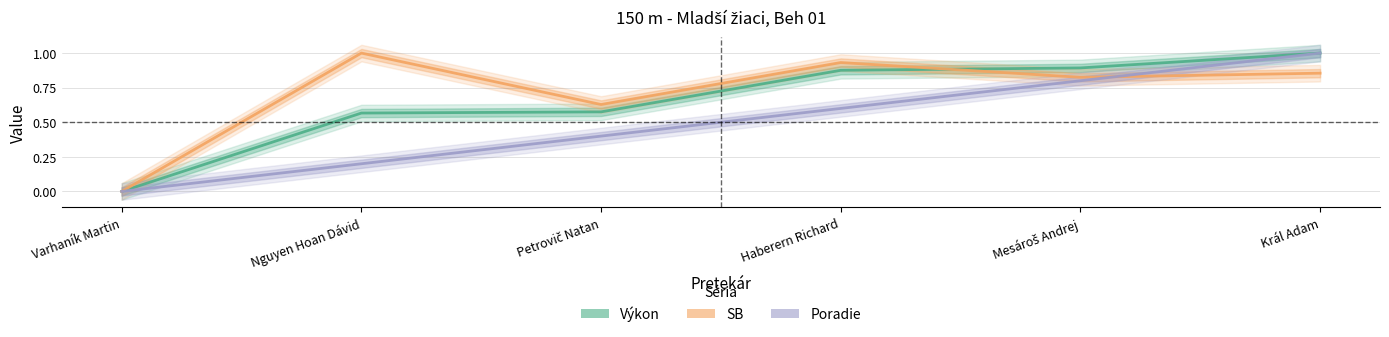

List the series in order of their peak value, highest first.

Výkon, SB, Poradie